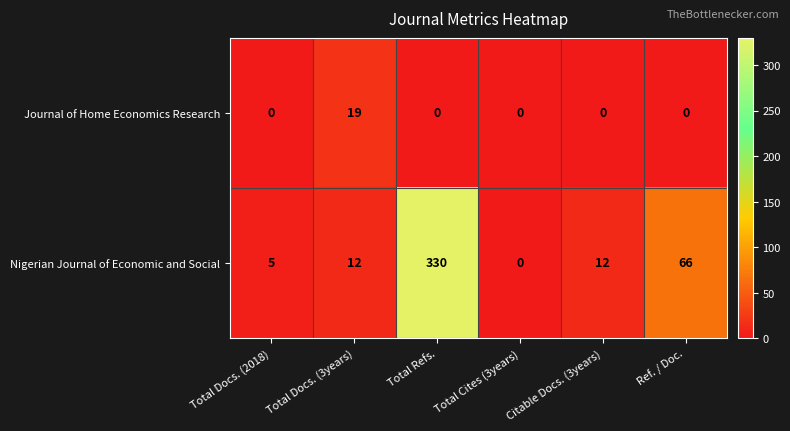

What is the difference between the maximum and minimum values in the Nigerian Journal of Economic and Social series?

330